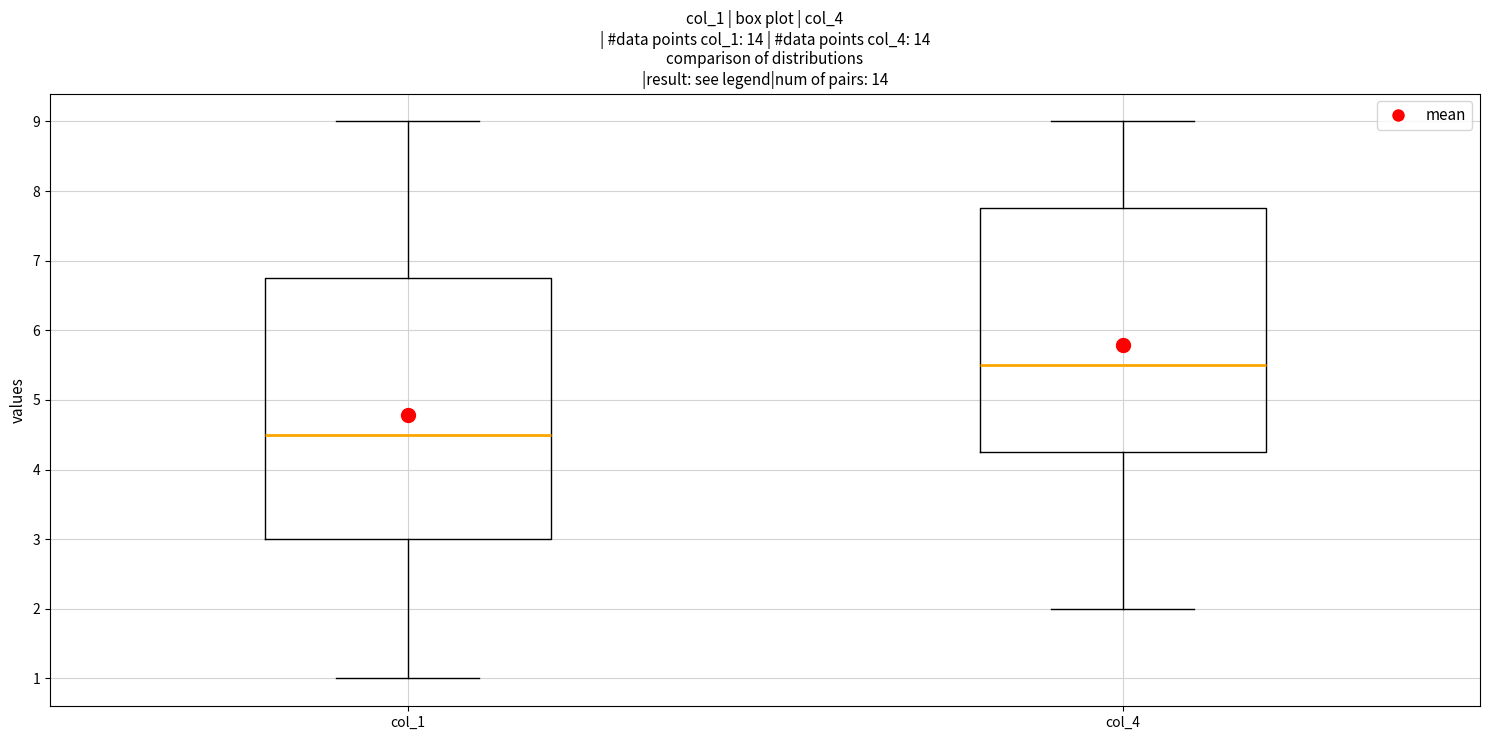

Reading left to right, read every box against the y-axis: the position of its median line, the range the box covers, and the ends of its whiskers. The values are not printed on the chart, so give them approximately, as read against the axis.

col_1: median 4.5, box 3.0 to 6.8, whiskers 1.0 to 9.0
col_4: median 5.5, box 4.3 to 7.8, whiskers 2.0 to 9.0